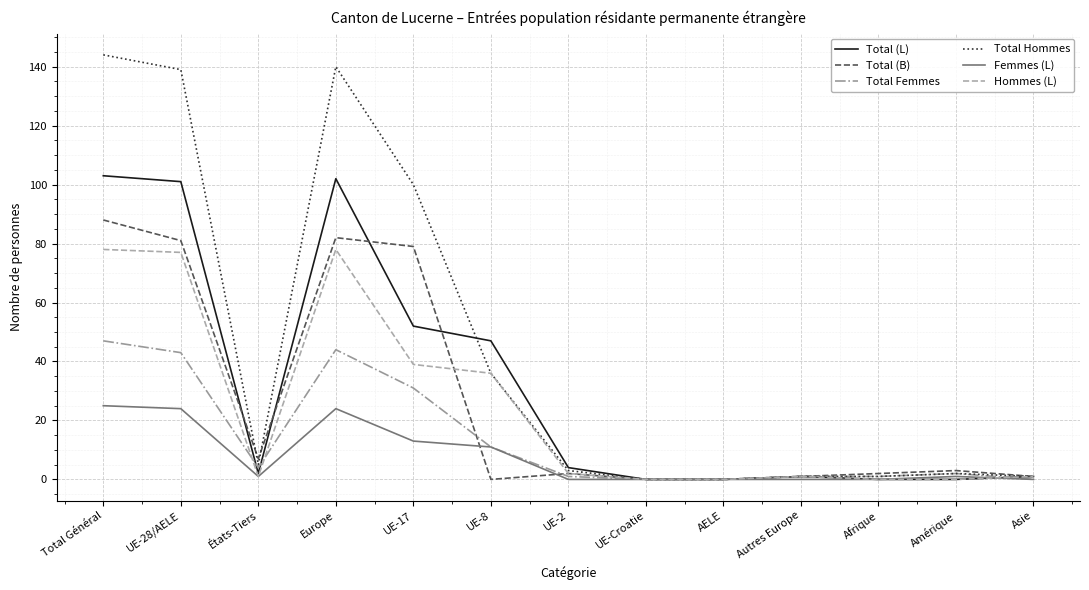

Which category has the highest value across all series?

Total Général